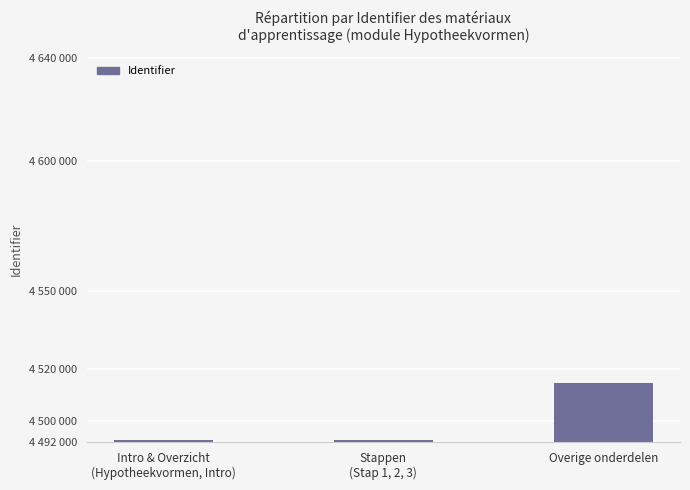

Reading left to right, extract all data points from this chart.

4492804	4492811	4514522